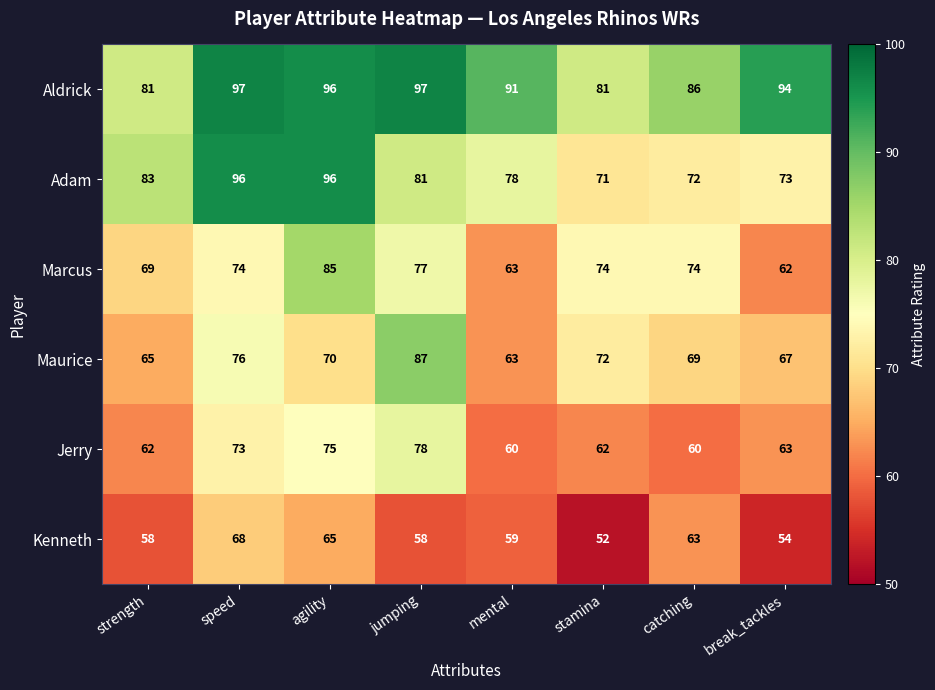

Is the value of Marcus at jumping greater than the value of Aldrick at agility?

No